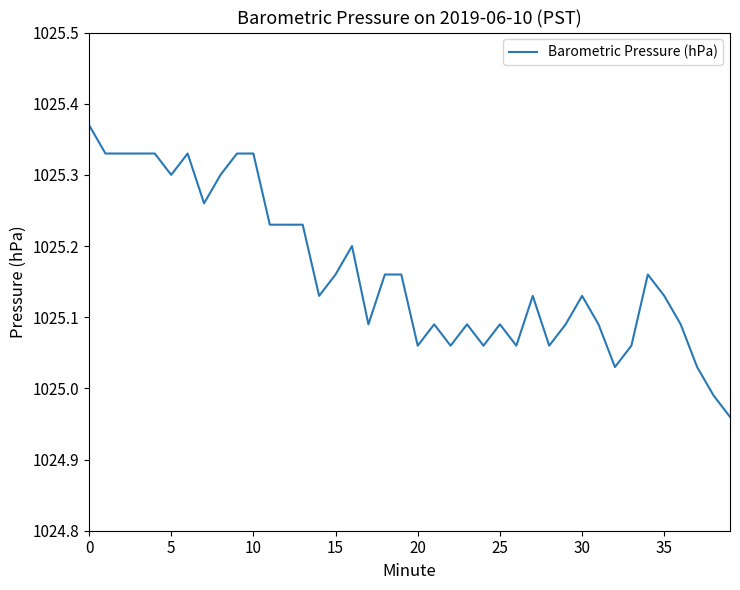

What is the difference between the maximum and minimum values?

0.4